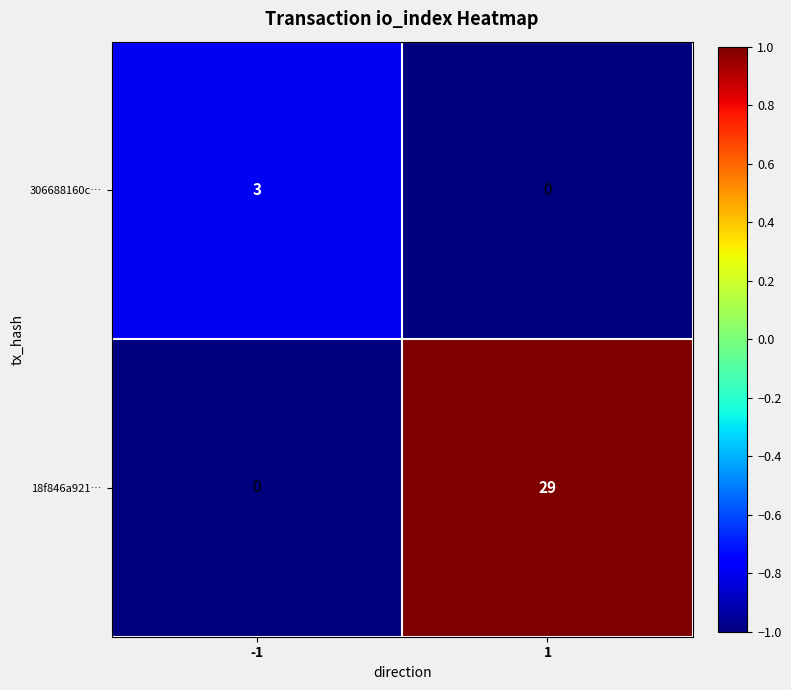

Reading left to right, list all the values displayed in this chart.

306688160c…: 3	0
18f846a921…: 0	29